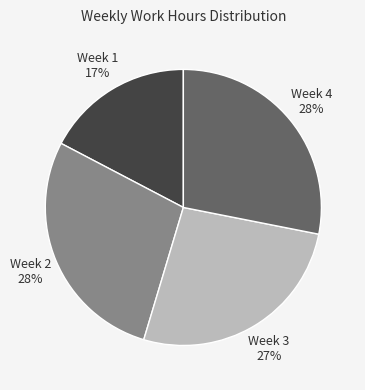

To the nearest percent, what is the difference between the largest and smallest slice percentages?

11%